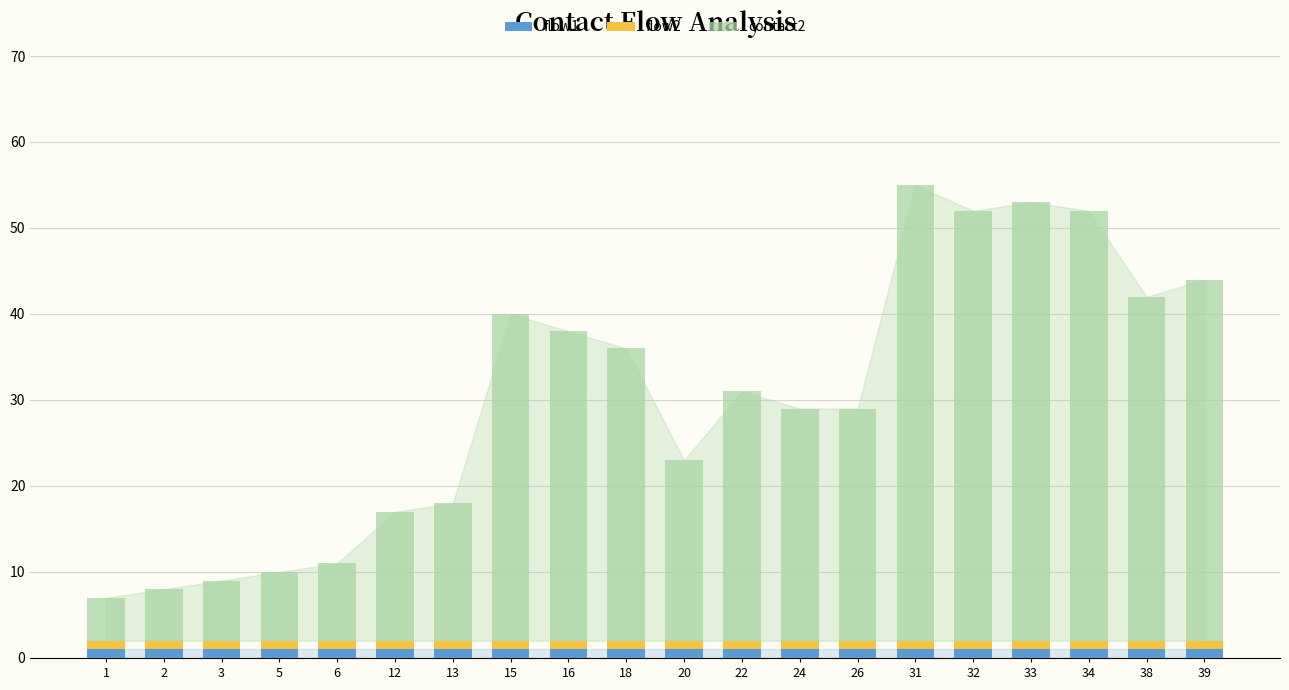

At which category is the sum across all series the highest?

31